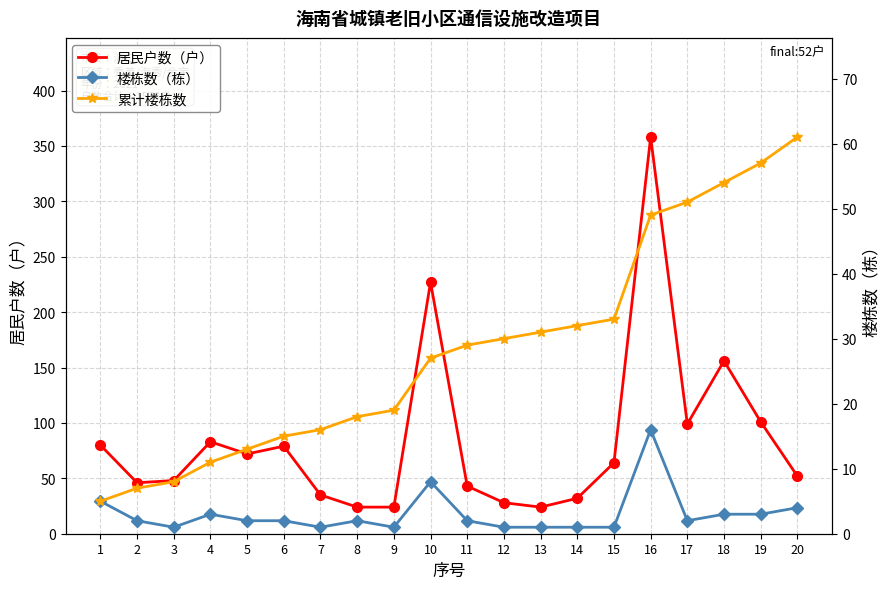

What is the average value of the 楼栋数（栋） series?

3